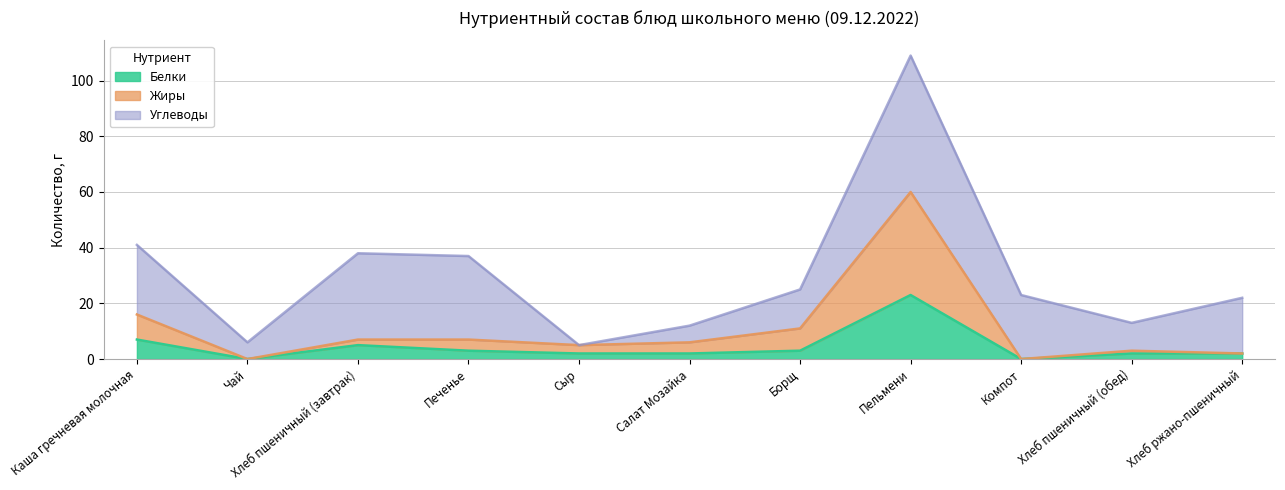

At which label does Белки reach its peak?

Пельмени